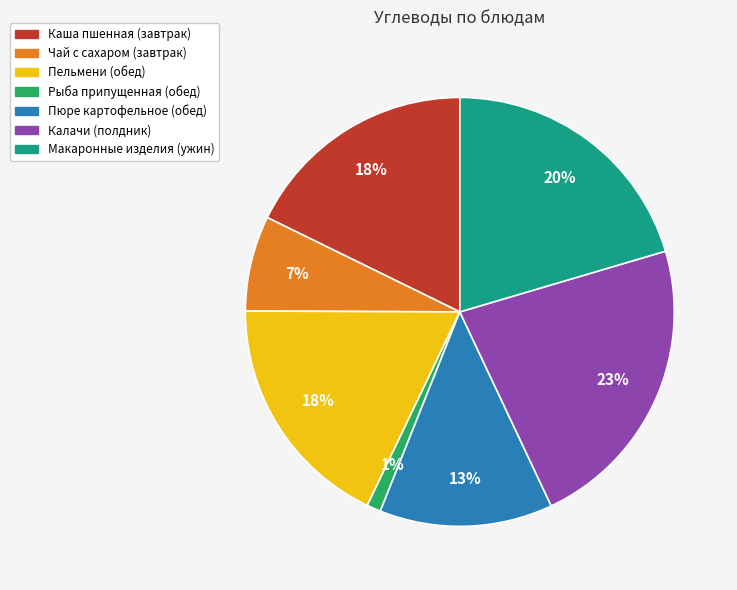

Which slice is the smallest?

Рыба припущенная (обед)